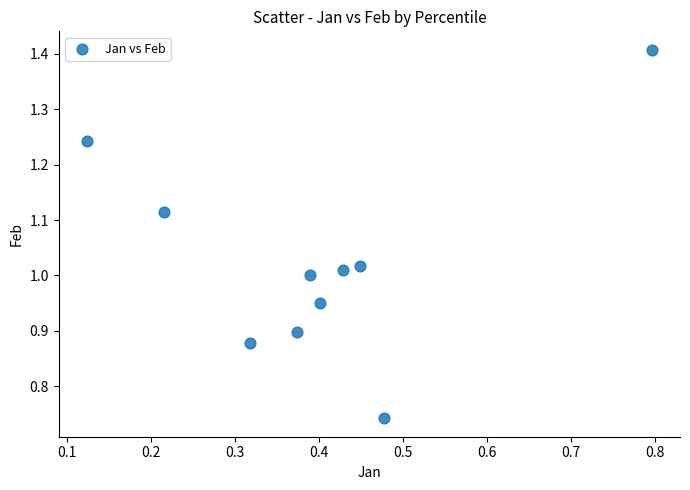

What is the average X value?

0.4